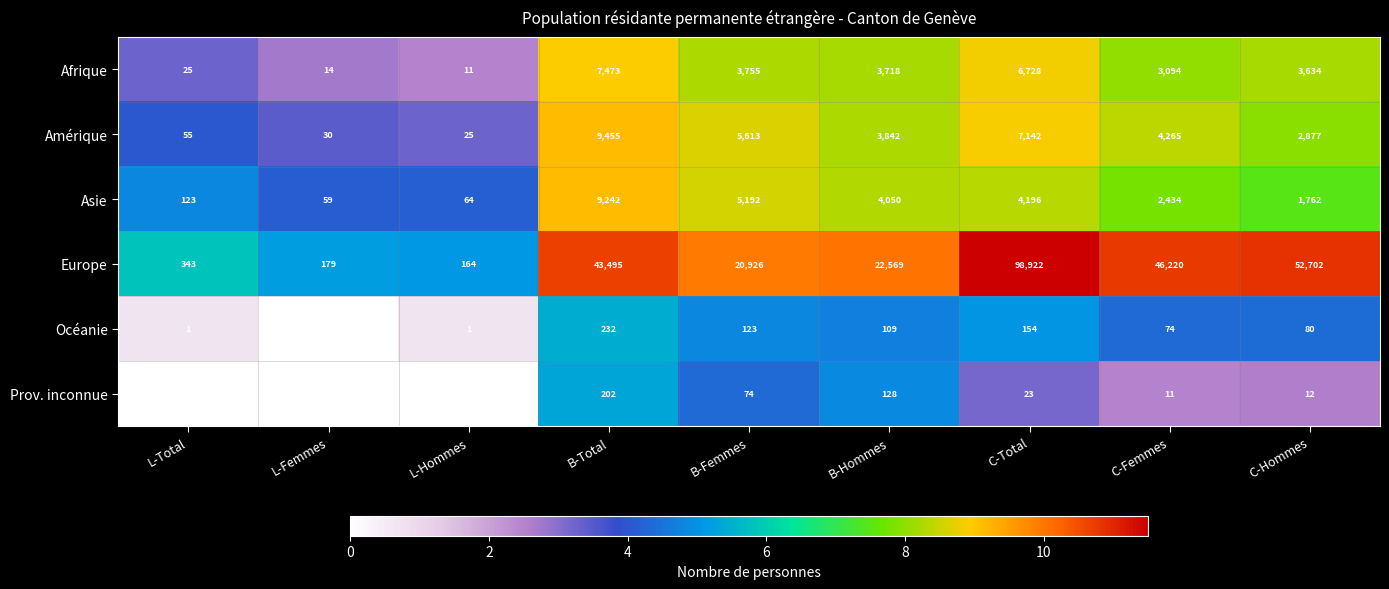

Read the Europe value at L-Hommes, to the nearest 50.

150